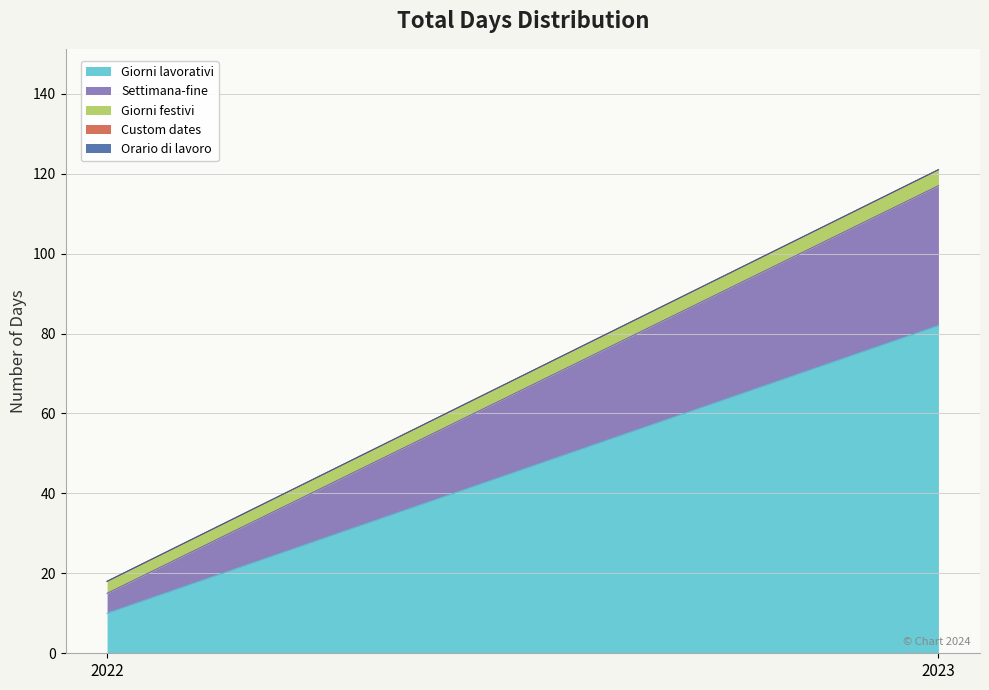

Where is Custom dates nearest to the value 0?

2022